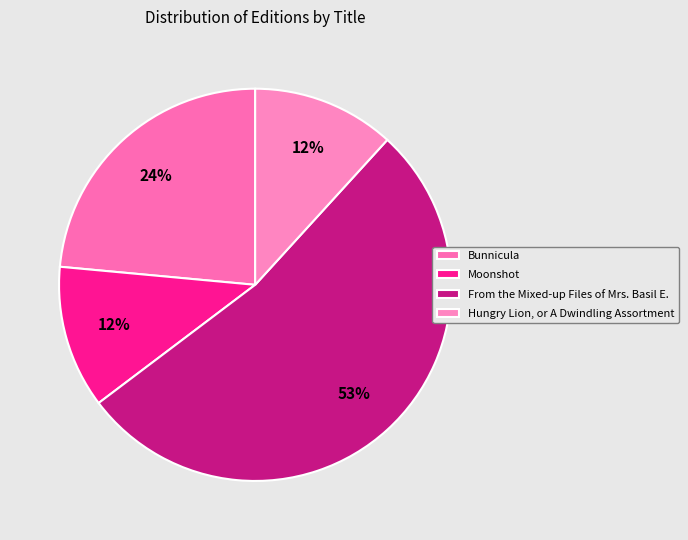

Count the number of slices in the pie.

4